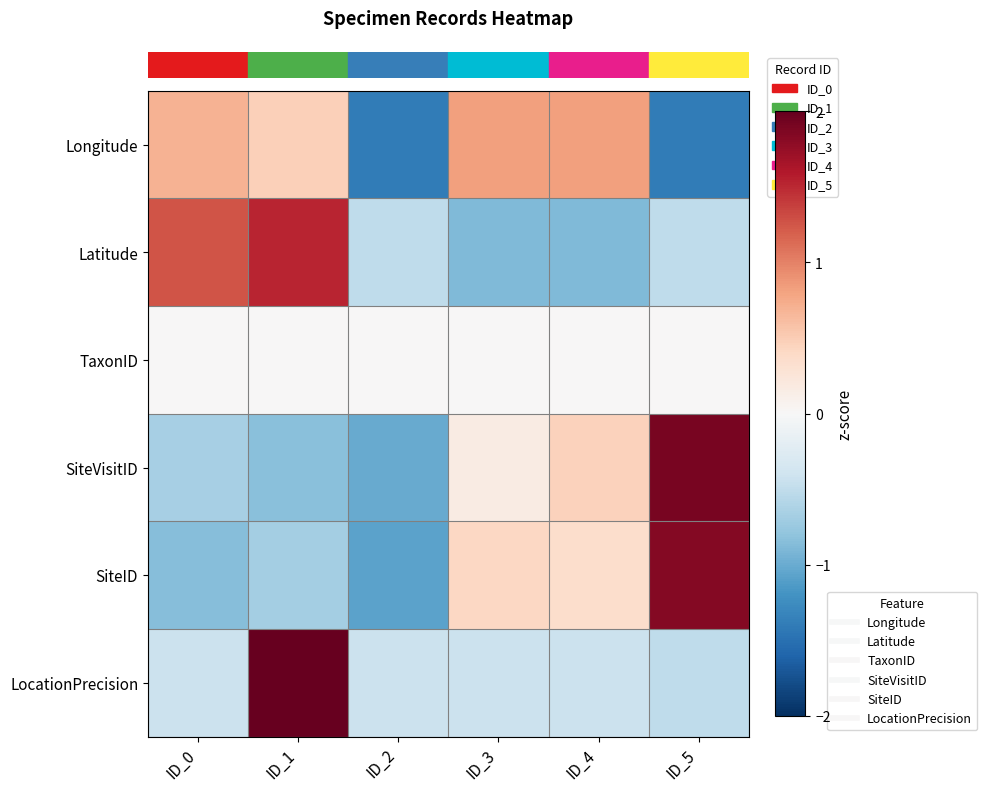

At how many categories does at least one series exceed 2?

1